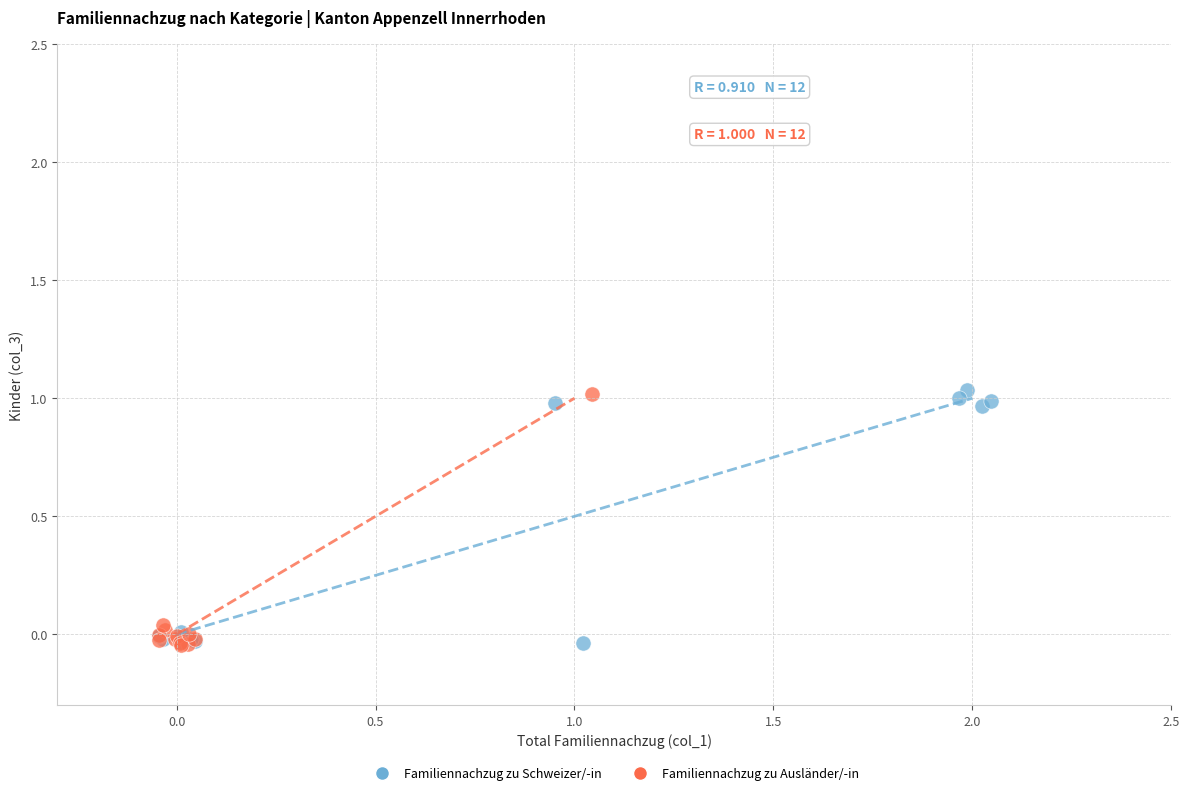

What are all the series names shown in the legend?

Familiennachzug zu Schweizer/-in, Familiennachzug zu Ausländer/-in